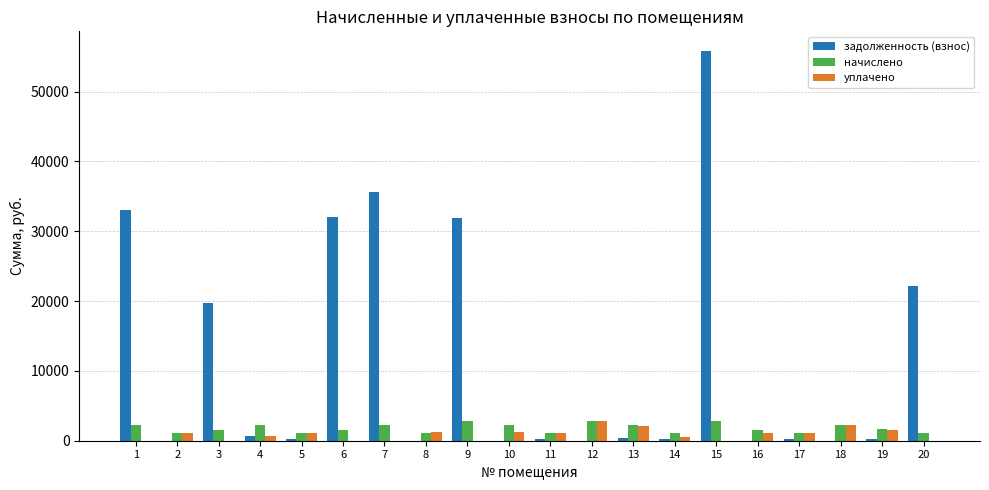

The value of уплачено at 13 is 2164.8. True or false?

True